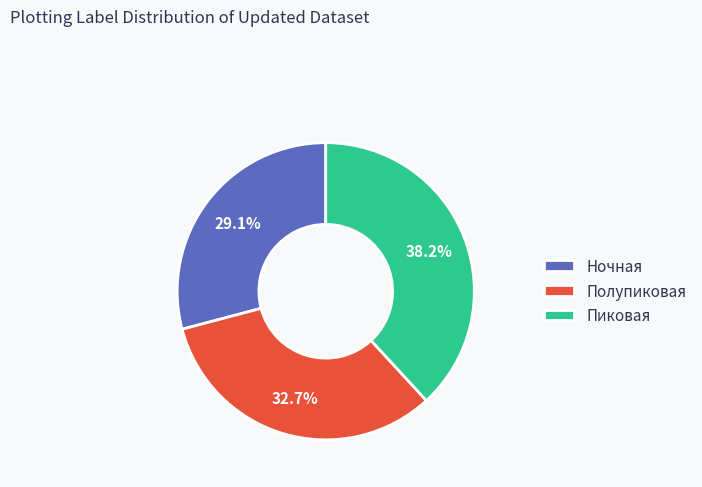

True or false: Пиковая accounts for 38% of the total.

True